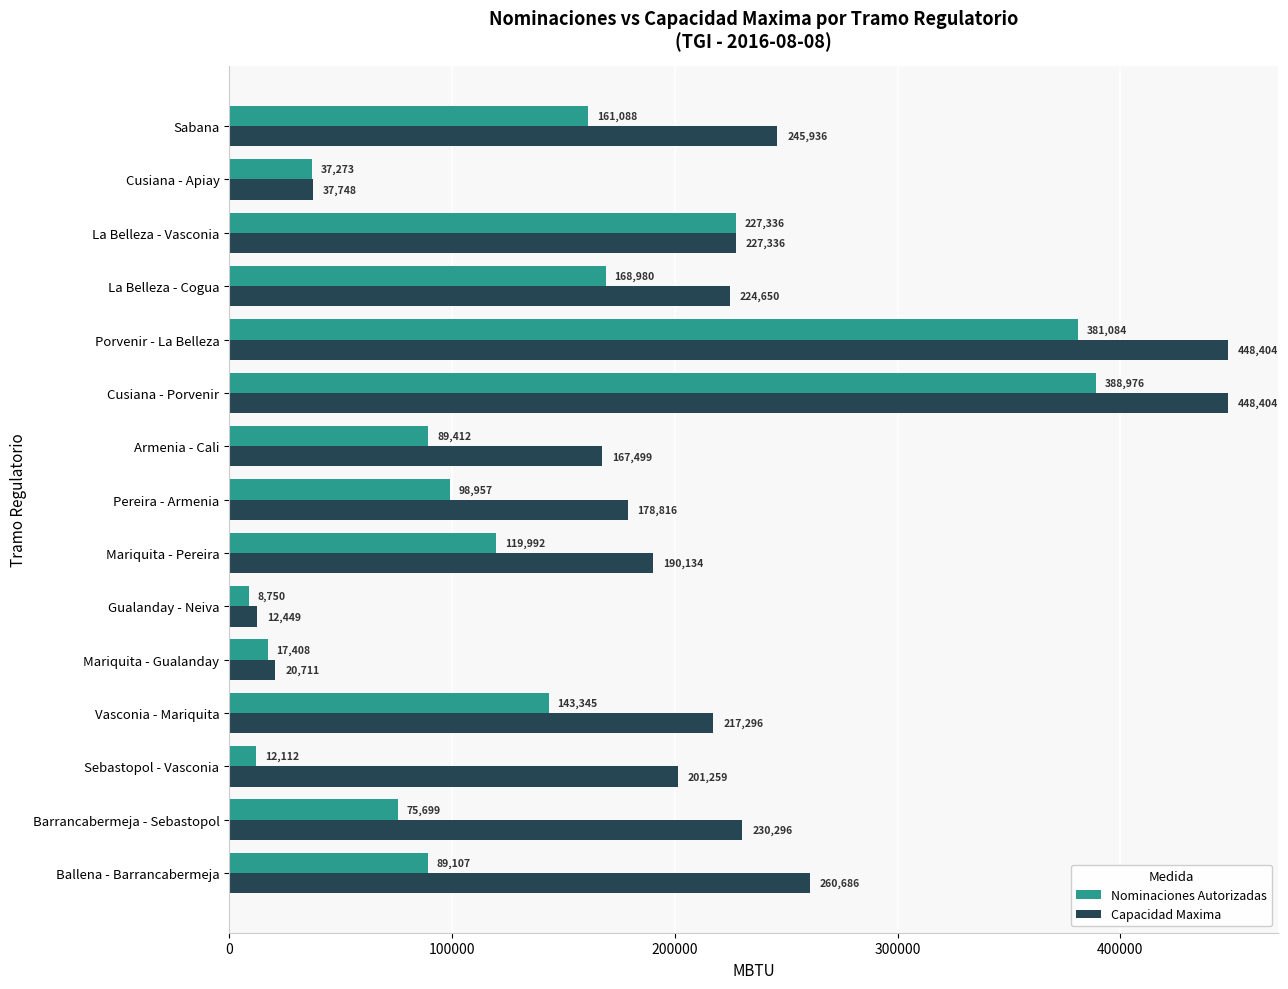

Rank the series by their average value, from highest to lowest.

Capacidad Maxima, Nominaciones Autorizadas